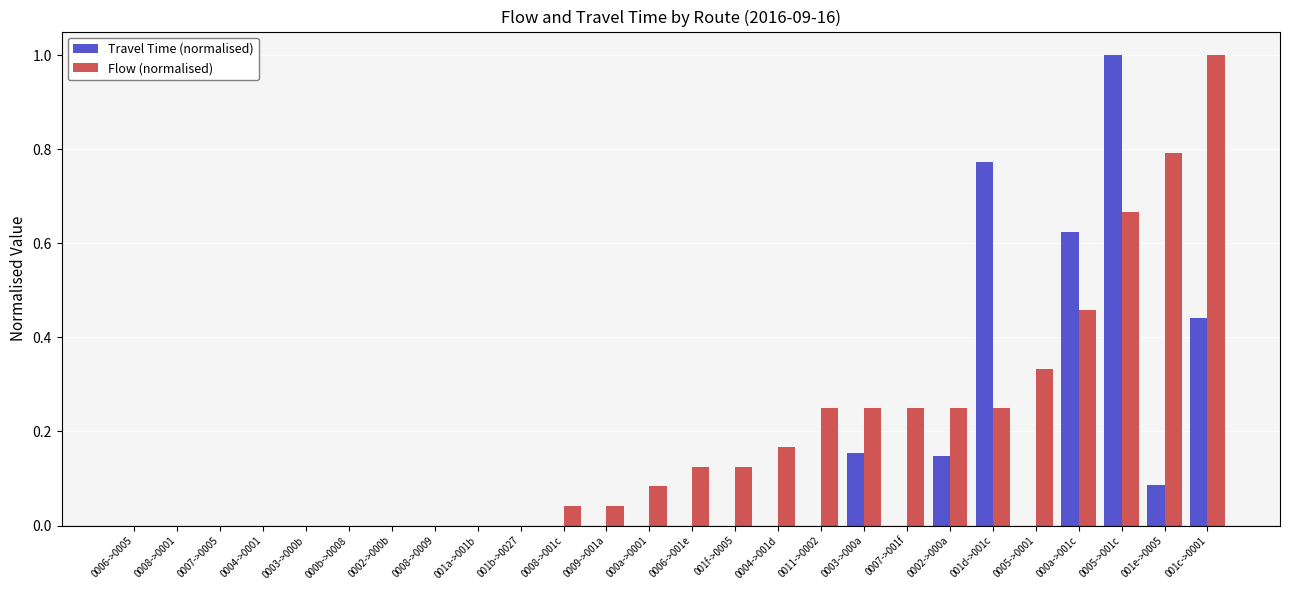

Between 0008->001c and 0003->000a, which series saw the biggest shift?

Flow (normalised)